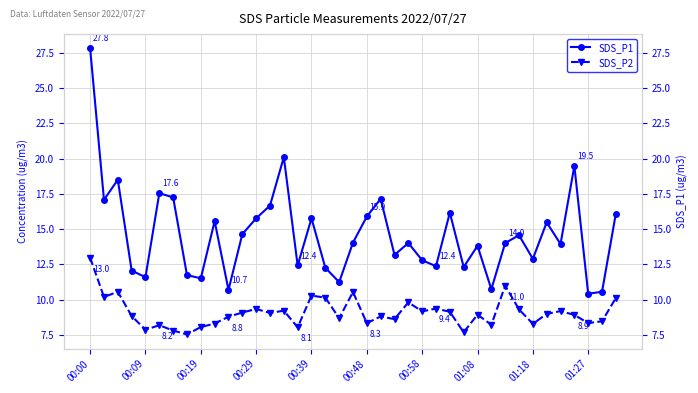

List the series in order of their overall mean, lowest first.

SDS_P2, SDS_P1